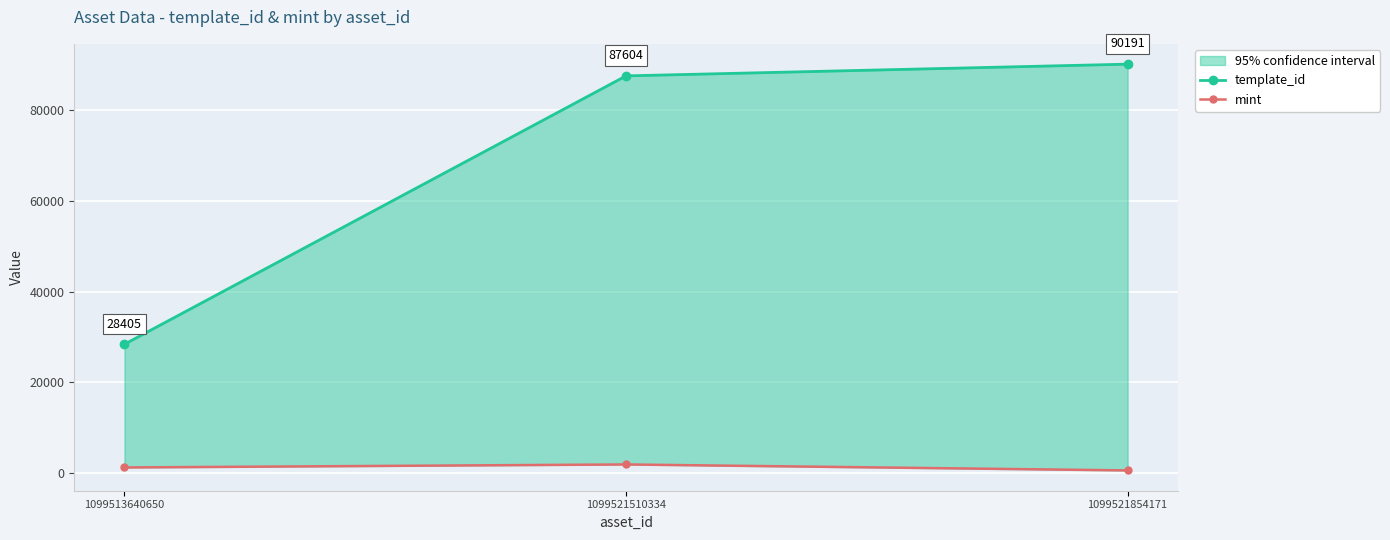

Rank the categories by mint value from lowest to highest.

1099521854171, 1099513640650, 1099521510334